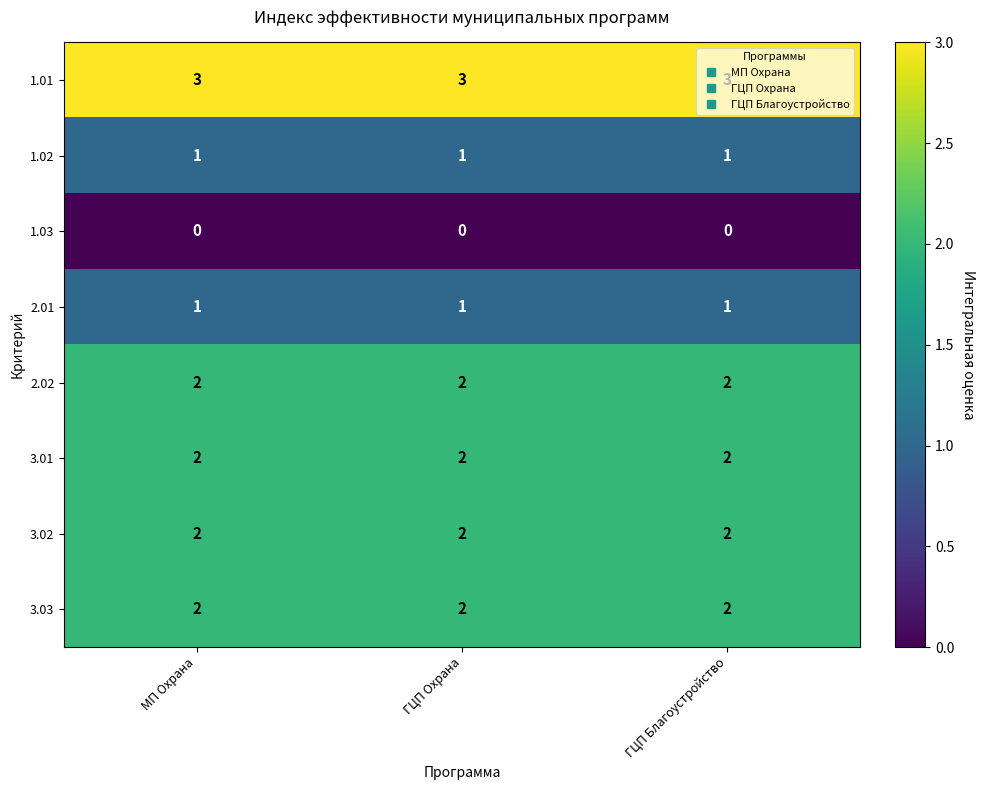

What is the sum of all 2.02 values?

6